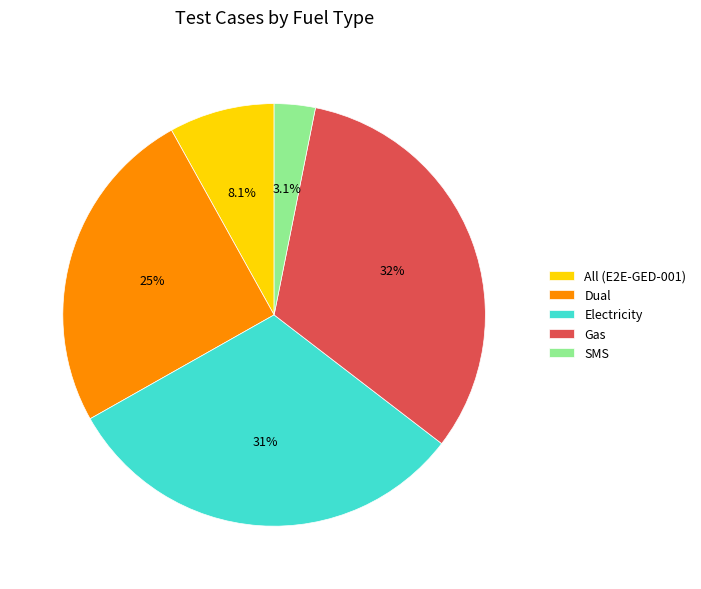

To the nearest percent, what portion does All (E2E-GED-001) represent?

8%